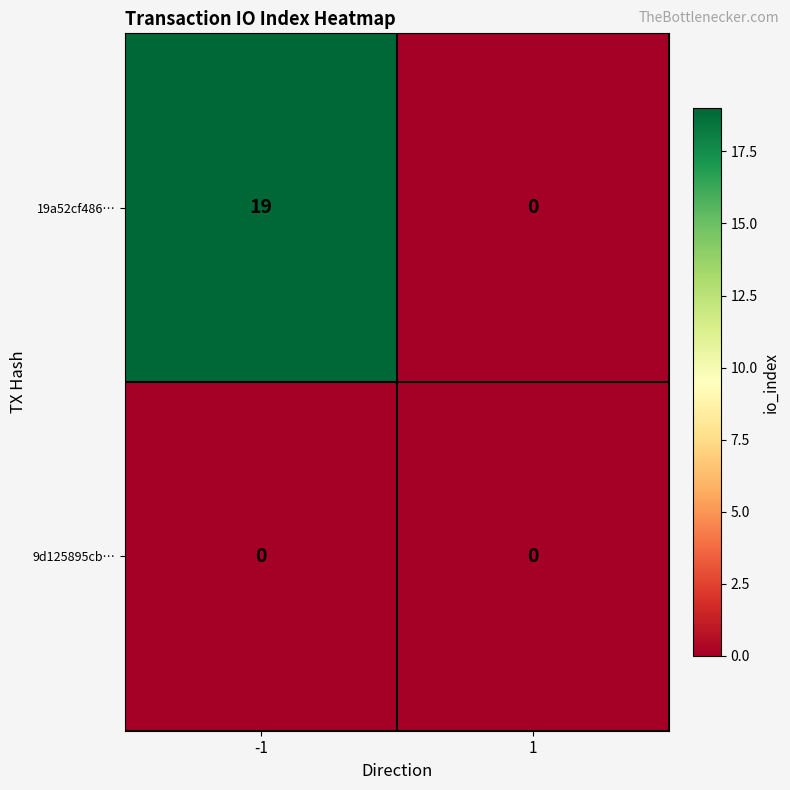

Reading left to right, list all the values displayed in this chart.

19a52cf486…: -1=19	1=0
9d125895cb…: -1=0	1=0